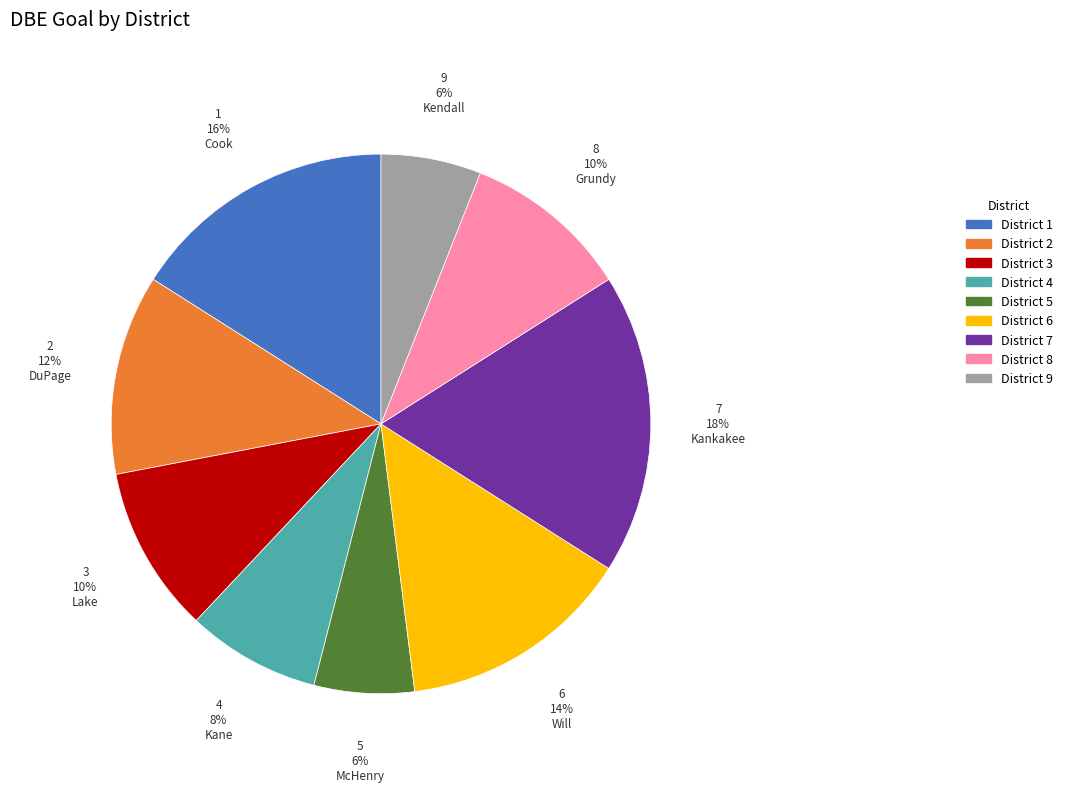

What is the ratio of the value at District 6 to the value at District 1?

0.9